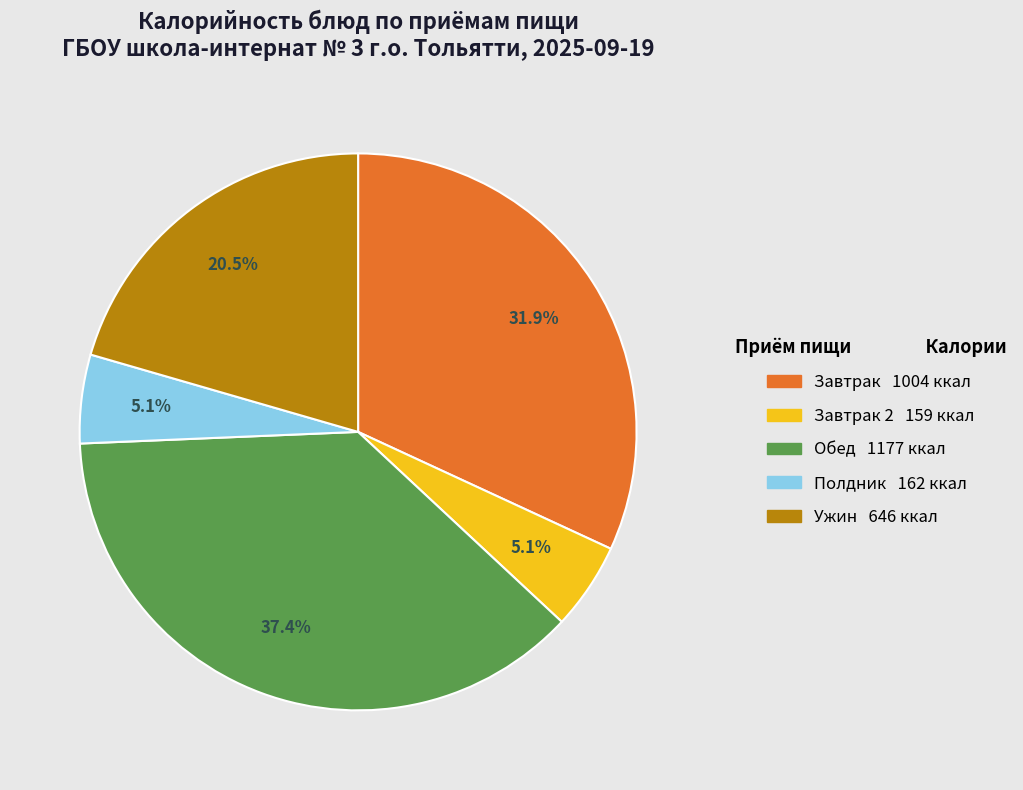

Is there any slice that represents more than half of the pie?

No